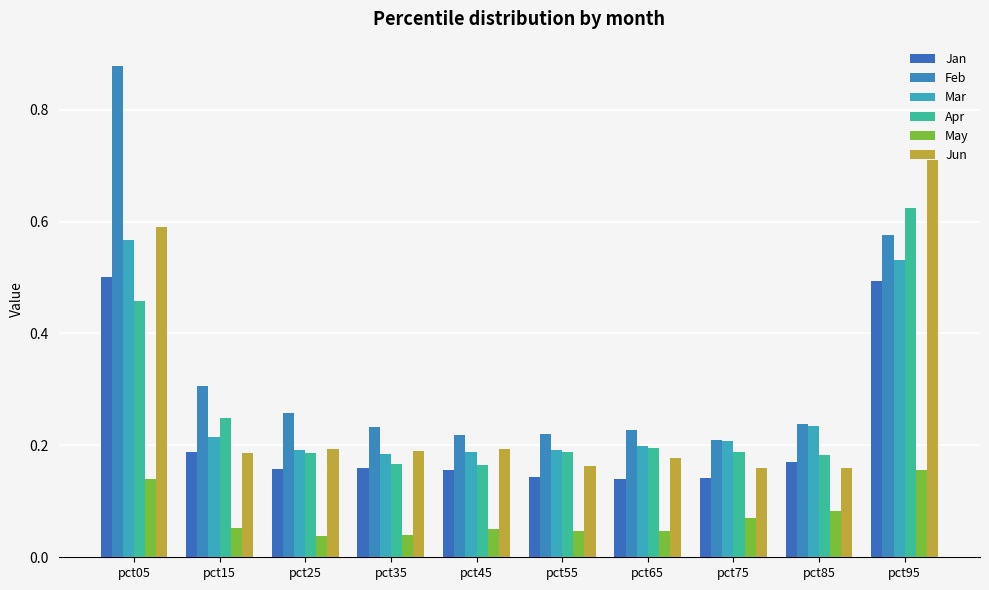

Count the number of data series in this chart.

6